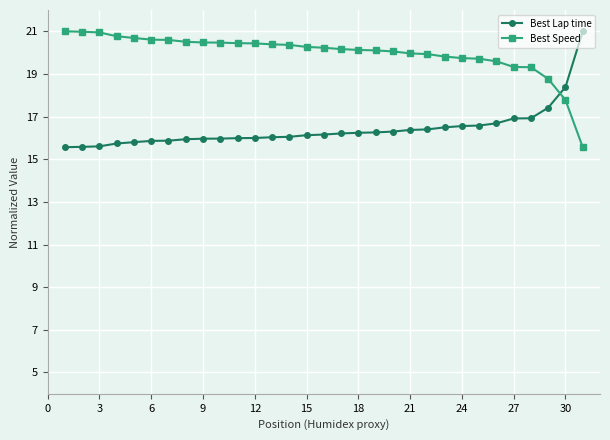

List the series in order of their overall mean, highest first.

Best Speed, Best Lap time